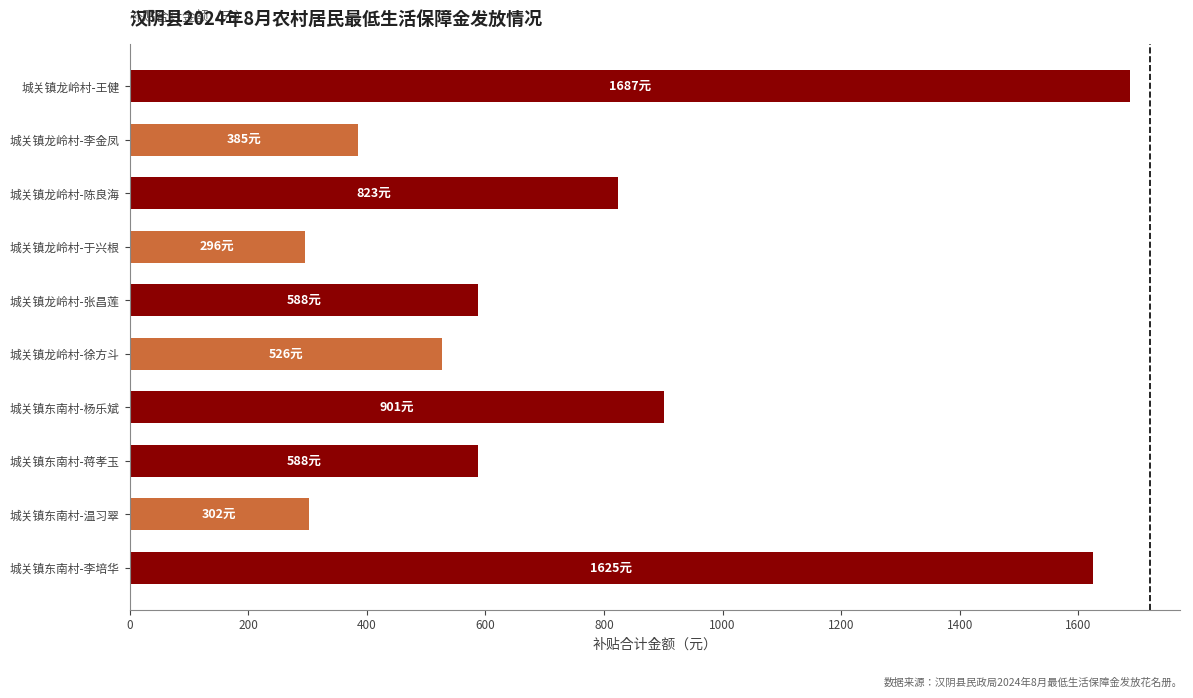

Where is the data nearest to the value 991?

城关镇东南村-杨乐斌